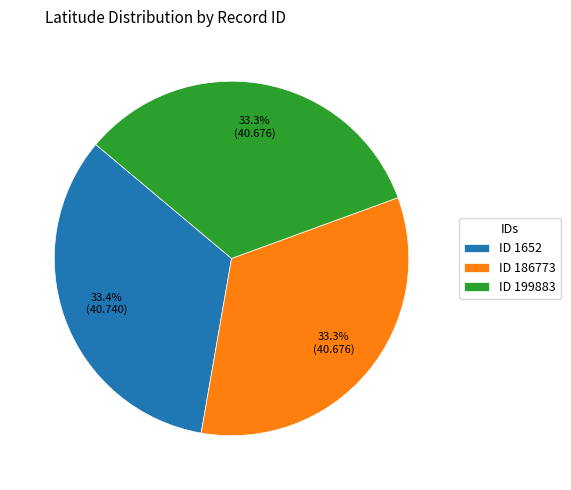

Combined, do ID 1652 and ID 186773 account for over 50%?

Yes